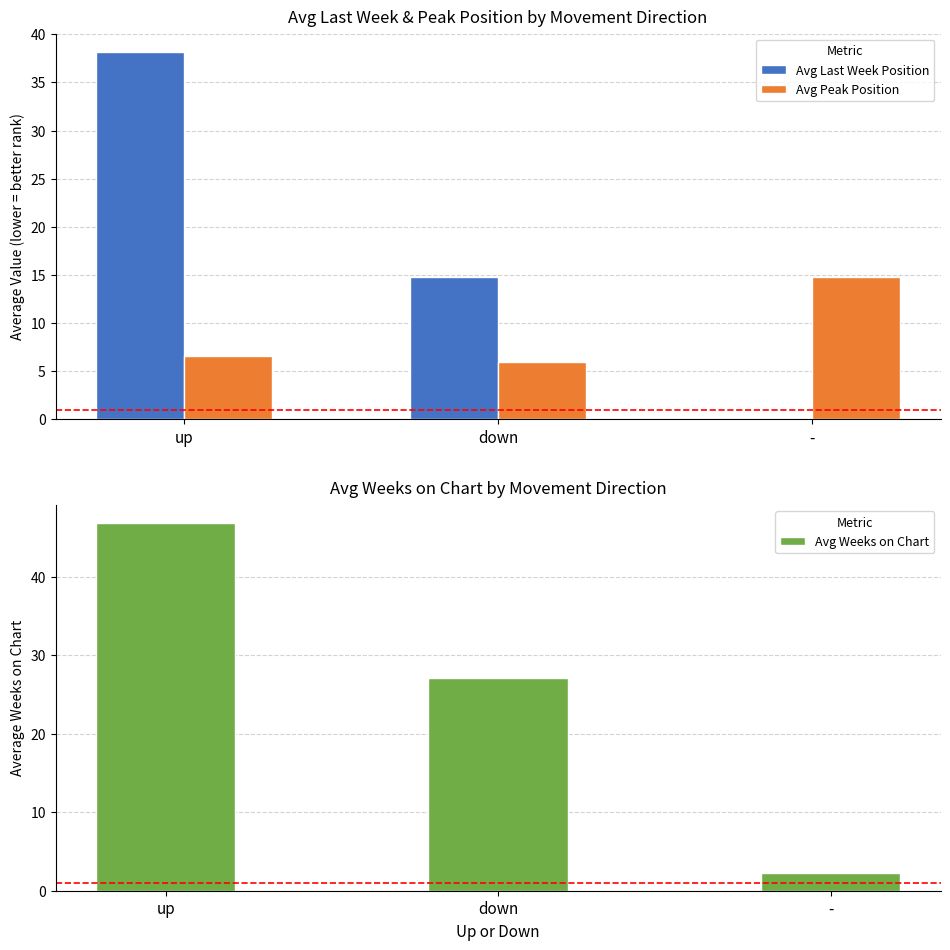

What is the difference between the maximum and minimum values in the Avg Last Week Position series?

38.2